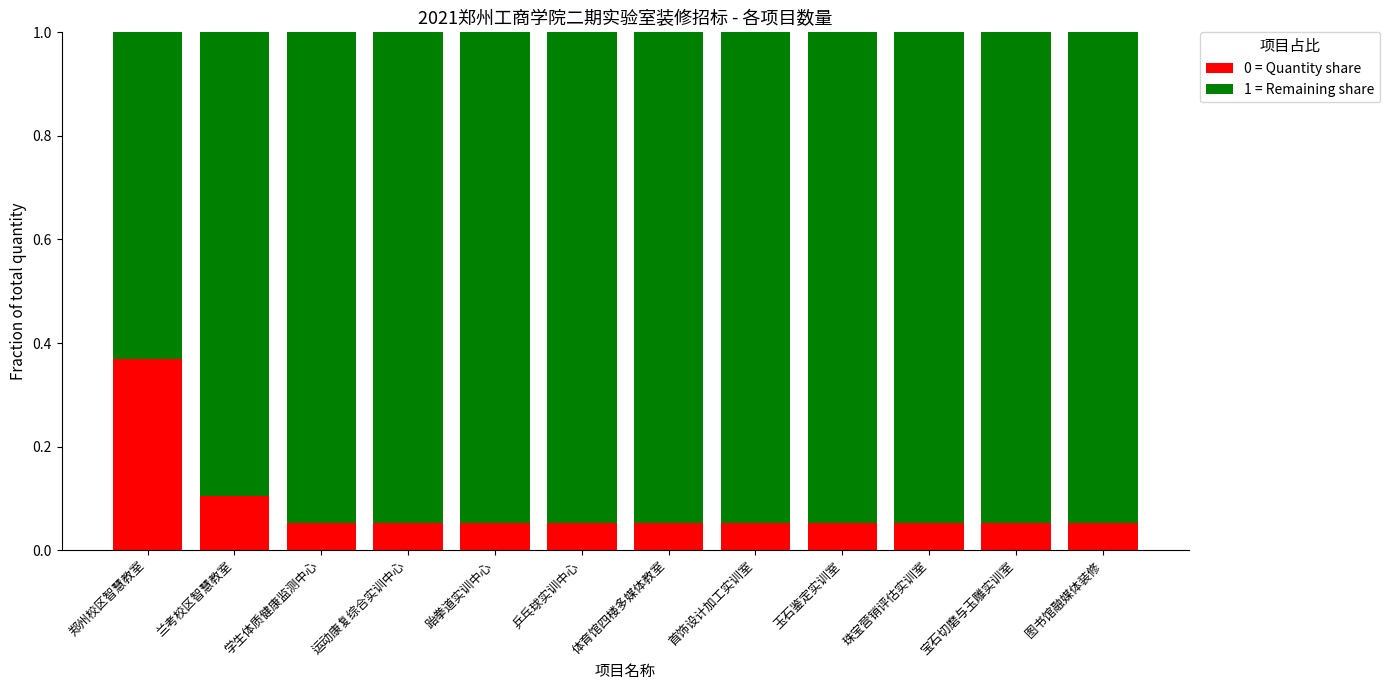

At which label does 0 = Quantity share reach its peak?

郑州校区智慧教室